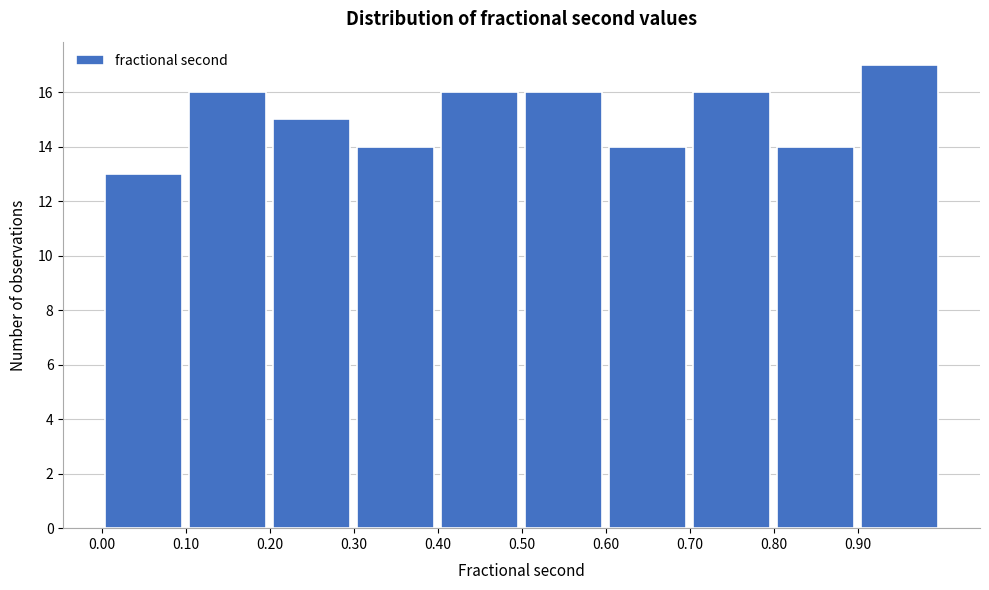

Reading left to right, list every bar in this chart as the range it spans on the x-axis followed by its height. The values are not printed on the chart, so give them approximately, as read against the axis.

0.0 to 0.1: 13
0.1 to 0.2: 16
0.2 to 0.3: 15
0.3 to 0.4: 14
0.4 to 0.5: 16
0.5 to 0.6: 16
0.6 to 0.7: 14
0.7 to 0.8: 16
0.8 to 0.9: 14
0.9 to 1.0: 17